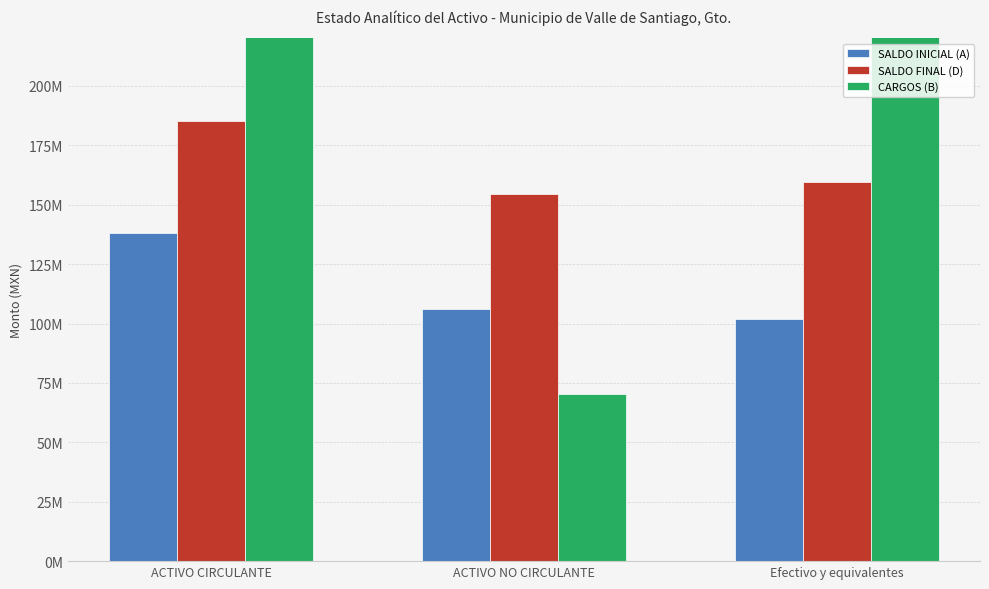

Are the bars horizontal?

No